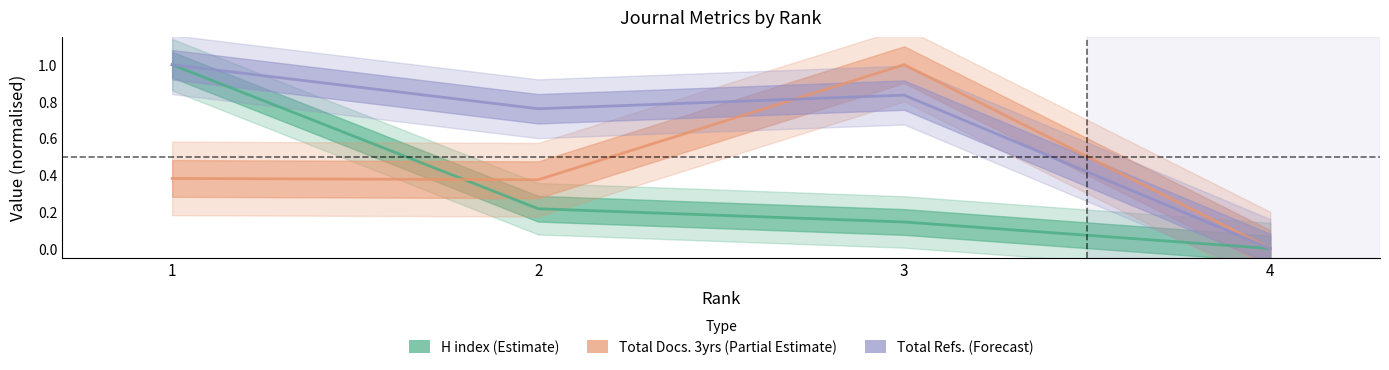

Between 3 and 4, which is larger?

3